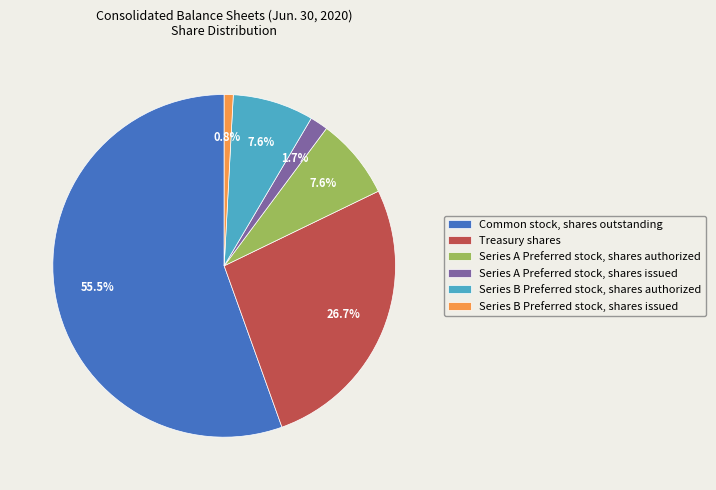

Between Common stock, shares outstanding and Series A Preferred stock, shares issued, which is larger?

Common stock, shares outstanding